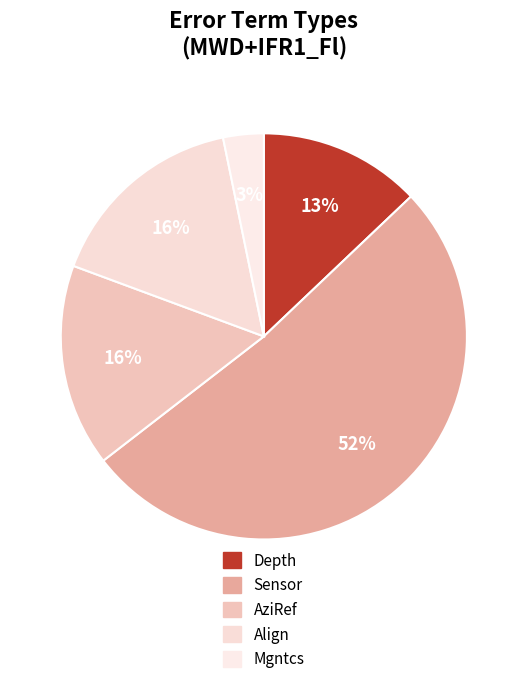

What is the majority slice?

Sensor